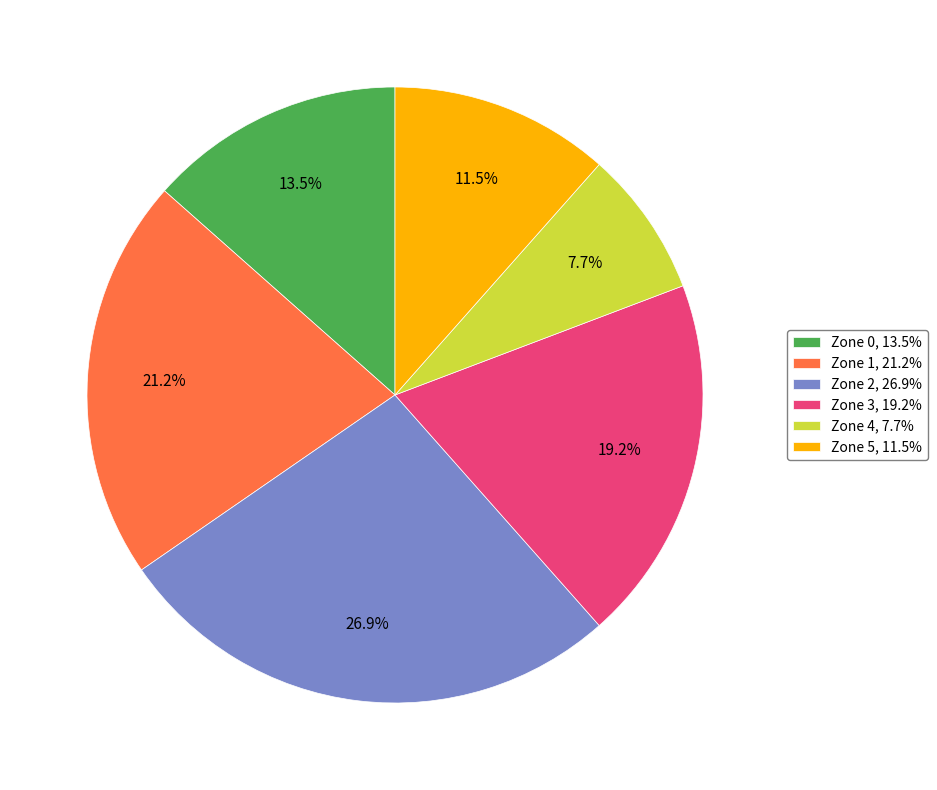

To the nearest percent, what is the average slice percentage?

17%